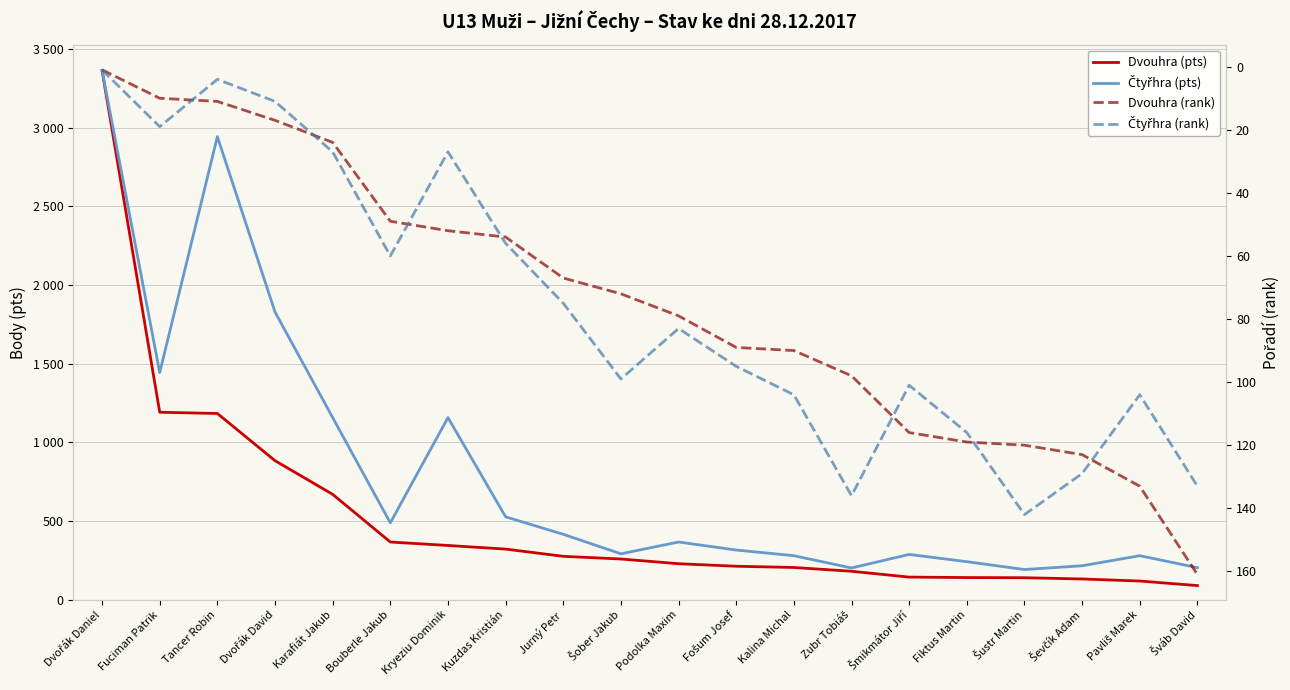

At Ševčík Adam, list the series in order from smallest to largest.

Dvouhra (rank), Čtyřhra (rank), Dvouhra (pts), Čtyřhra (pts)